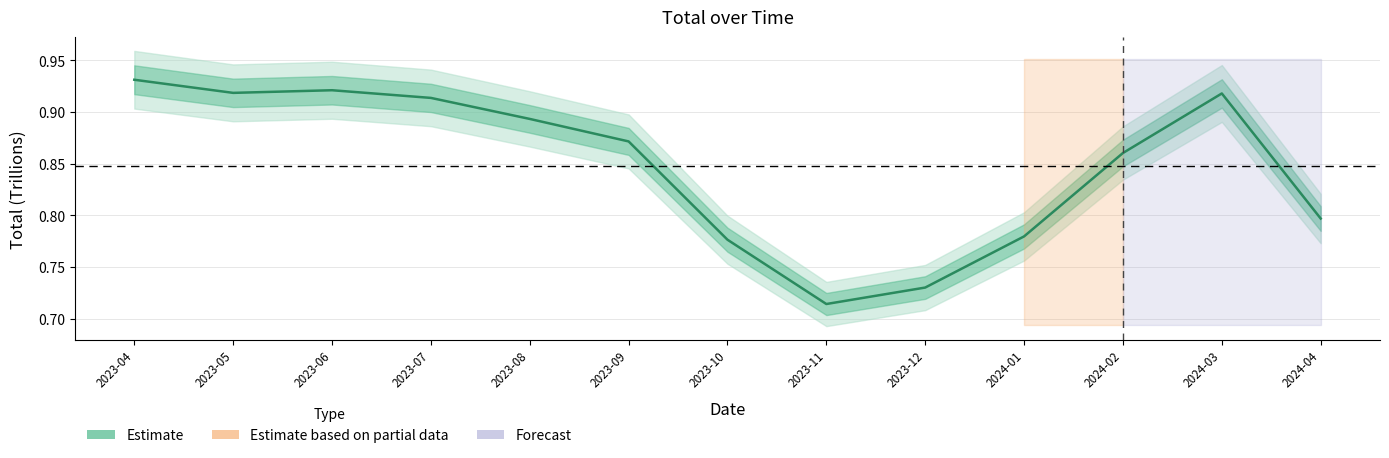

Reading left to right, transcribe all the data shown in this chart.

0.9	0.9	0.9	0.9	0.9	0.9	0.8	0.7	0.7	0.8	0.9	0.9	0.8